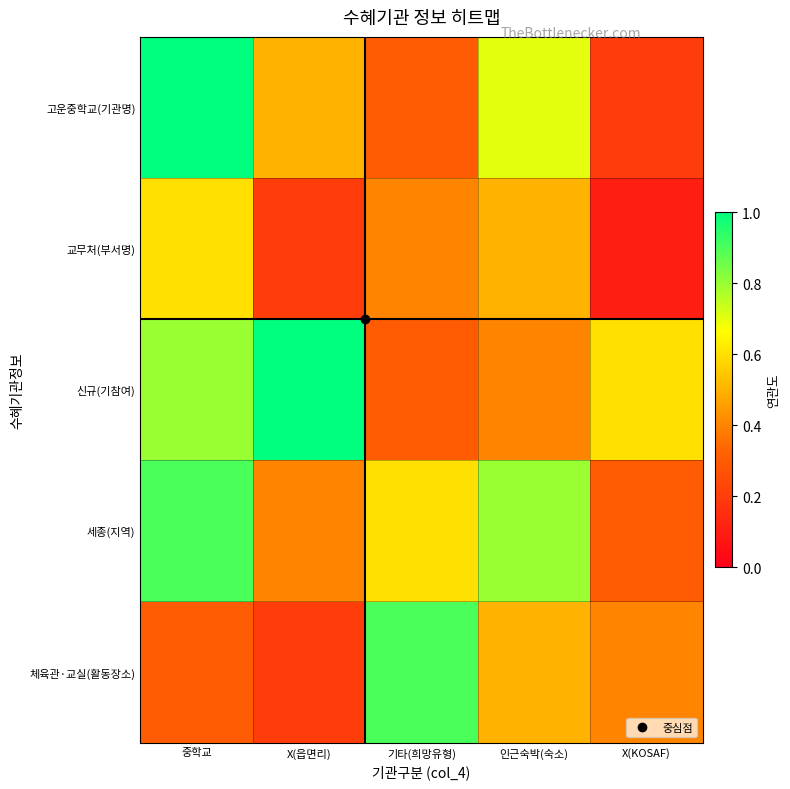

How many distinct data groups are displayed?

5